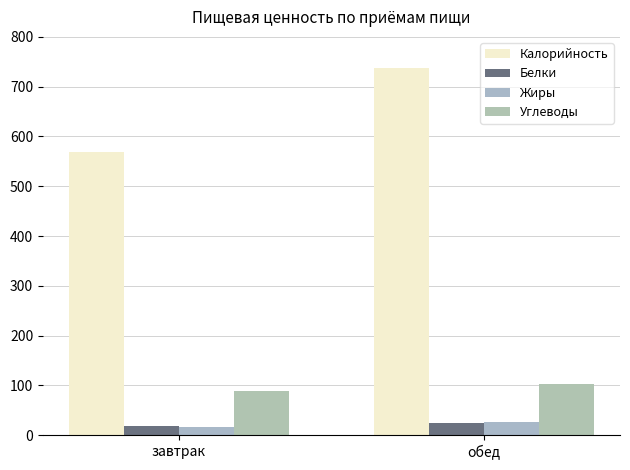

What position from the right is завтрак?

2